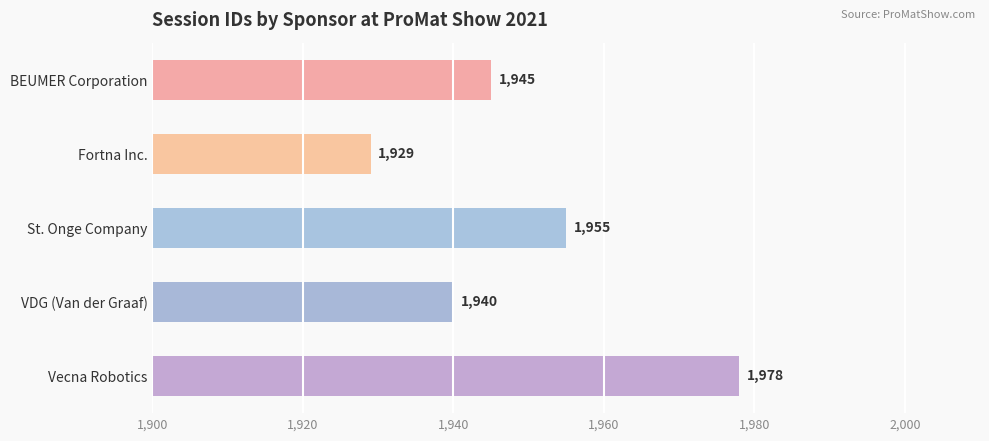

Where is the data nearest to the value 1953?

St. Onge Company